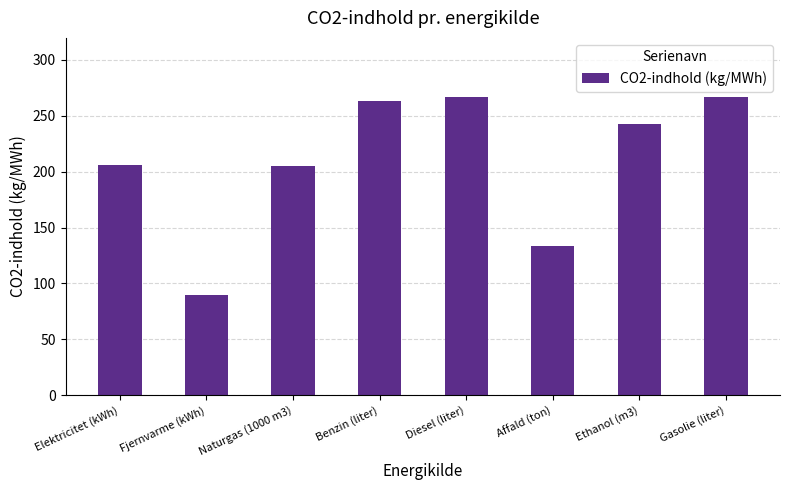

What is the change in value from Fjernvarme (kWh) to Gasolie (liter)?

+176.4